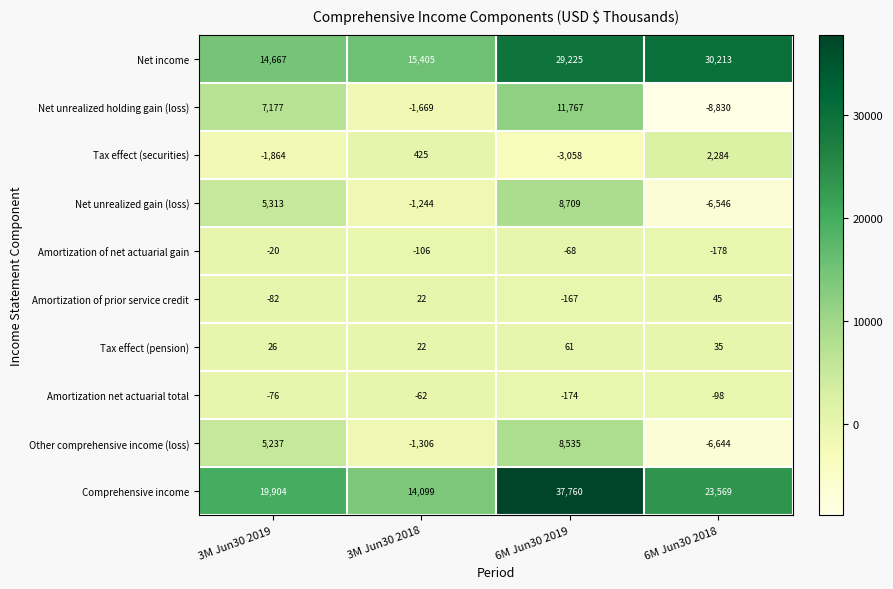

Rank the series by their maximum value, from highest to lowest.

Comprehensive income, Net income, Net unrealized holding gain (loss), Net unrealized gain (loss), Other comprehensive income (loss), Tax effect (securities), Tax effect (pension), Amortization of prior service credit, Amortization of net actuarial gain, Amortization net actuarial total